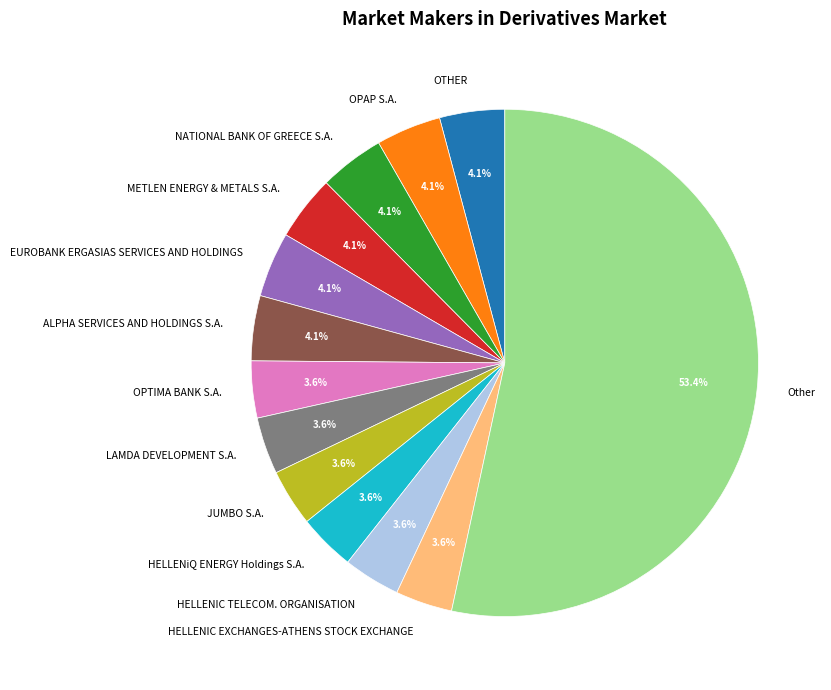

How many segments does this pie chart have?

13